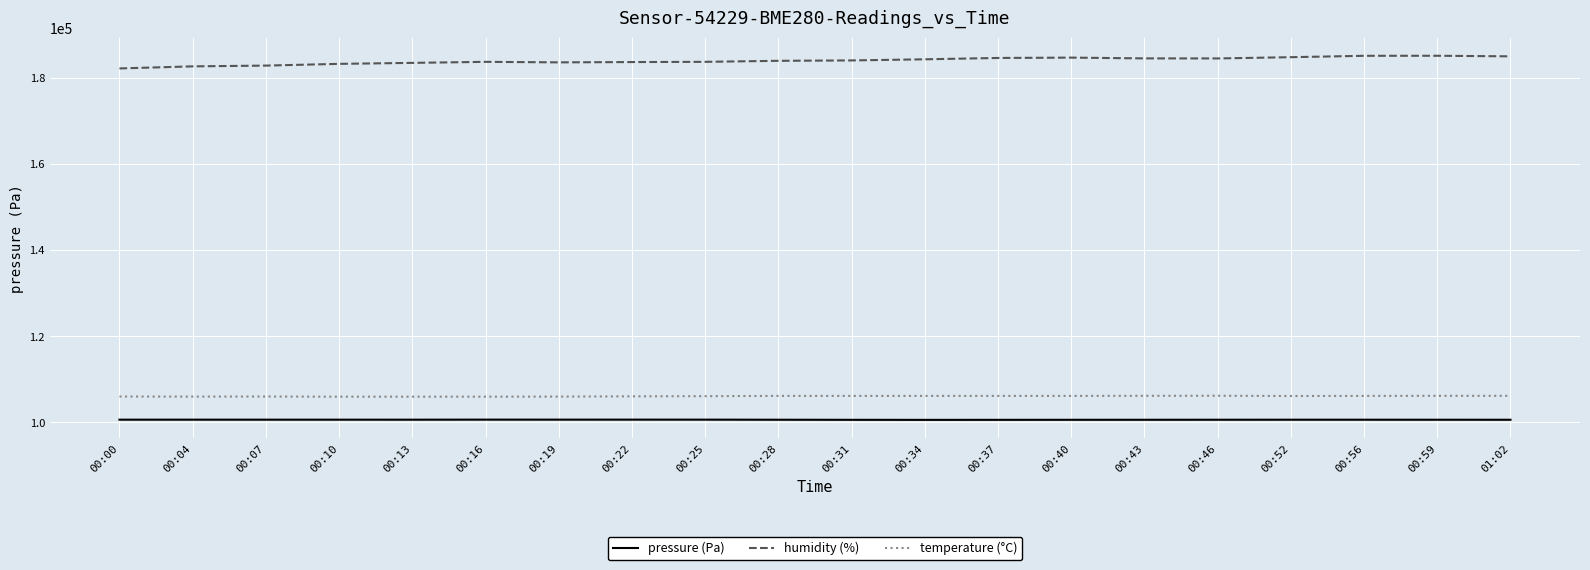

True or false: temperature (°C) and pressure (Pa) cross at least once.

False